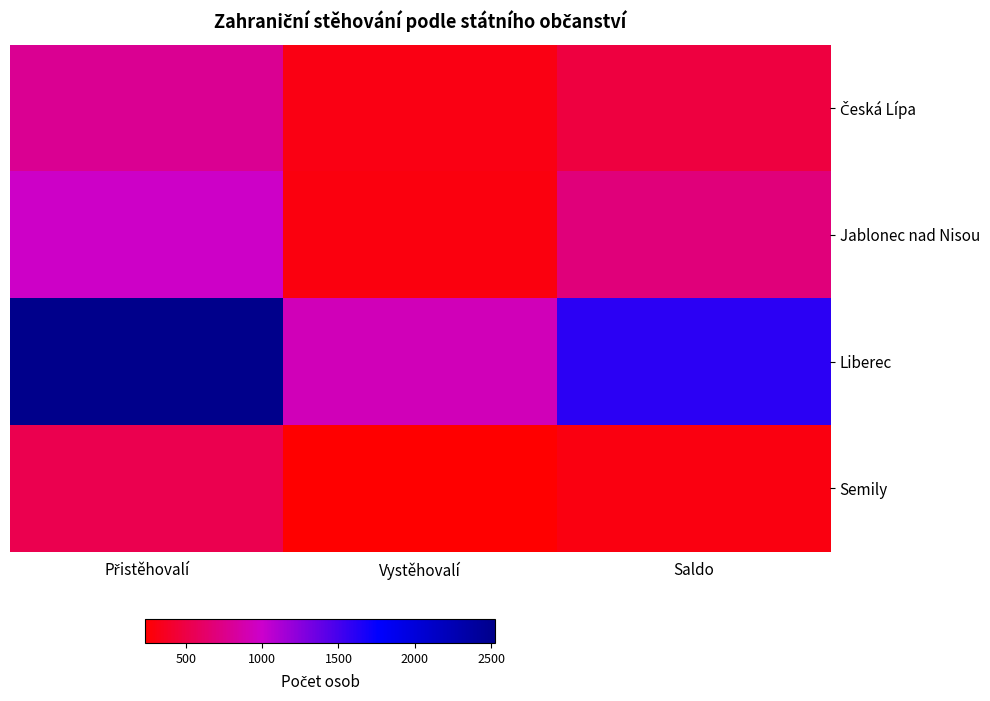

Which series has the largest total across all categories?

Liberec